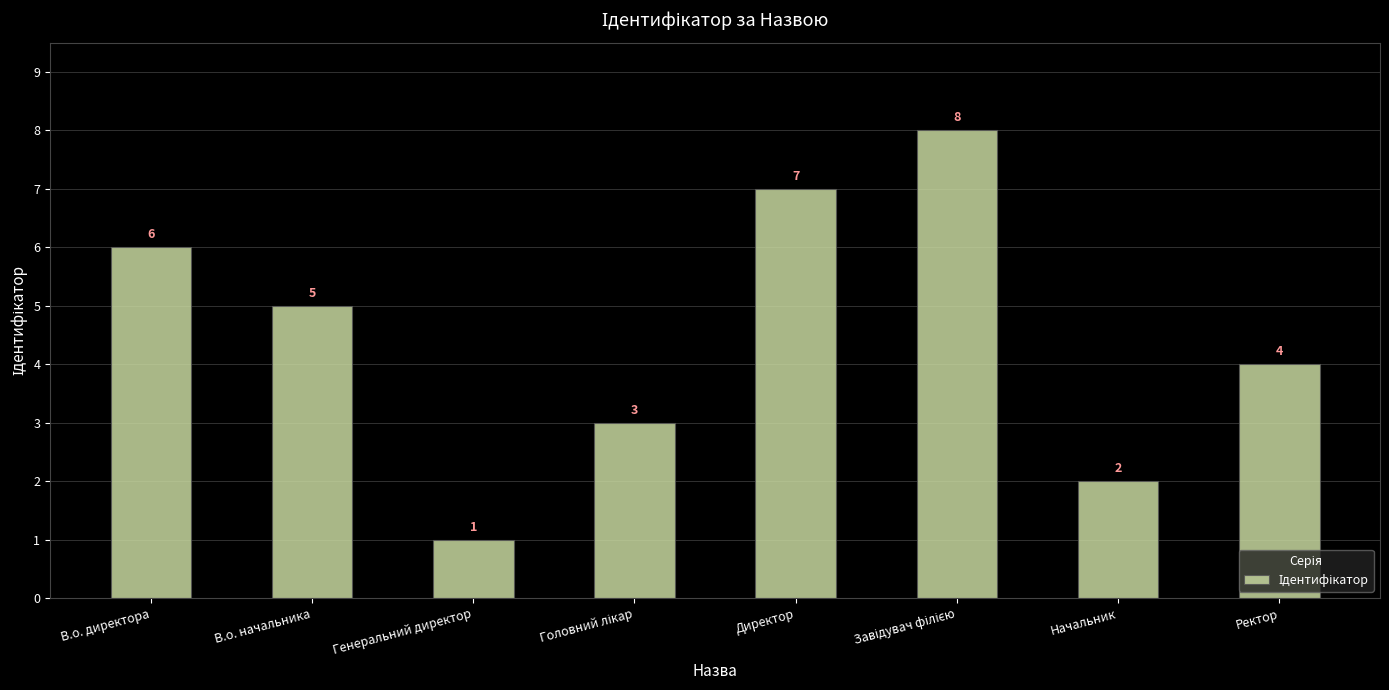

The chart shows a value of 9 at В.о. начальника. True or false?

False